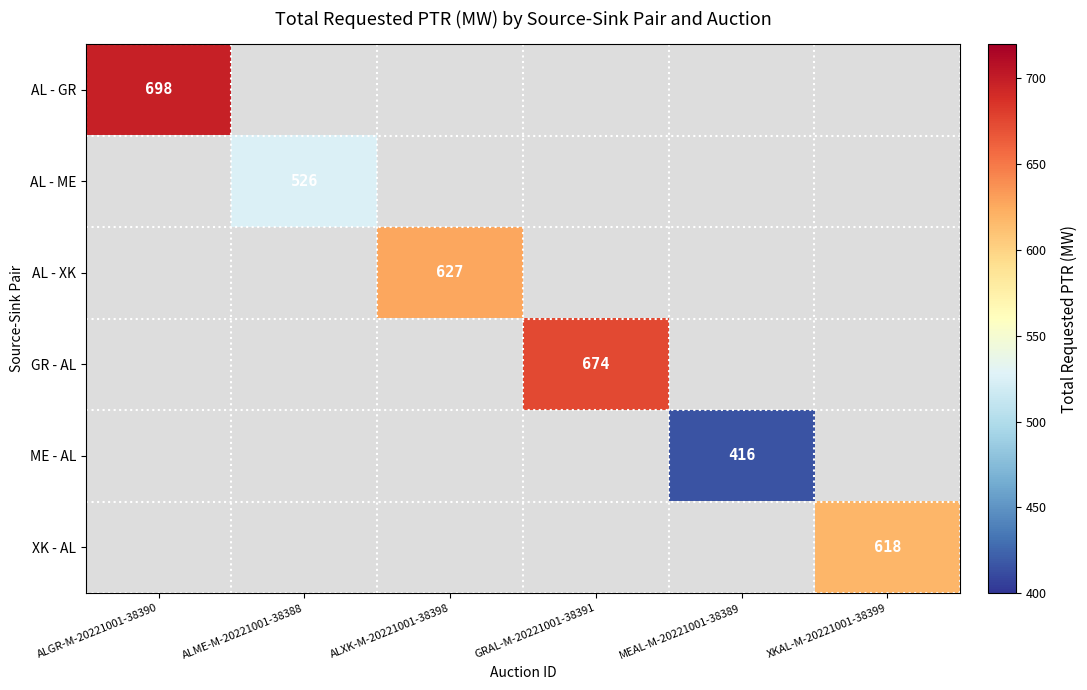

Is it true that AL - ME equals 526 at ALME-M-20221001-38388?

True